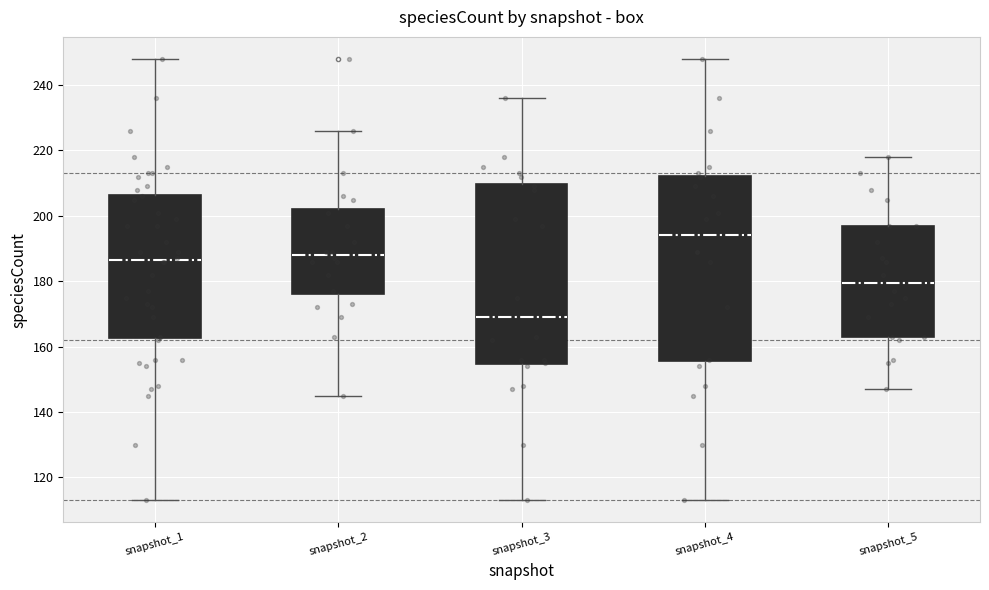

Where does the upper whisker of the box for snapshot_3 end on the y-axis? The values are not printed on the chart, so give them approximately, as read against the axis.

236